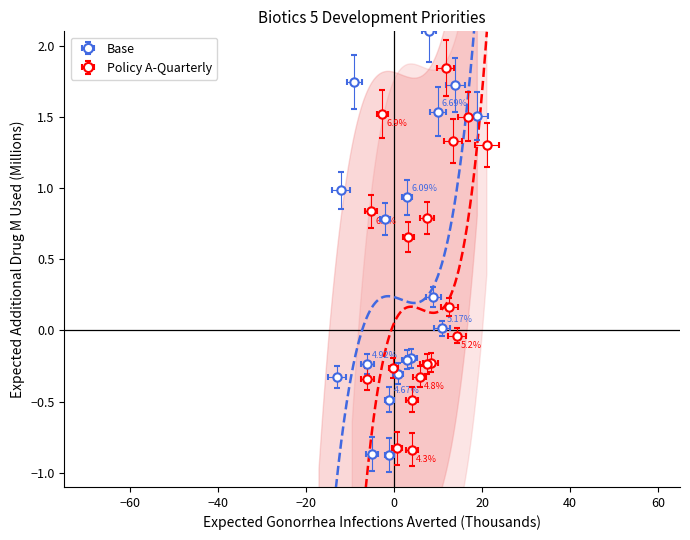

What is the difference between the maximum and minimum values?

5.8